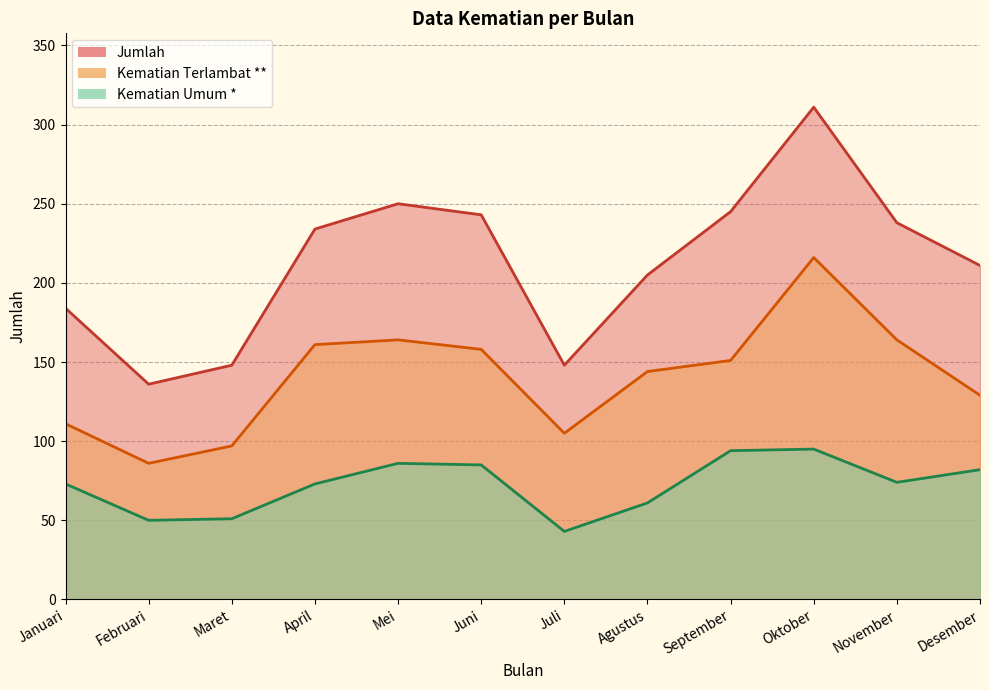

Reading right to left, list all the values displayed in this chart.

Kematian Umum *: 82	74	95	94	61	43	85	86	73	51	50	73
Kematian Terlambat **: 129	164	216	151	144	105	158	164	161	97	86	111
Jumlah: 211	238	311	245	205	148	243	250	234	148	136	184